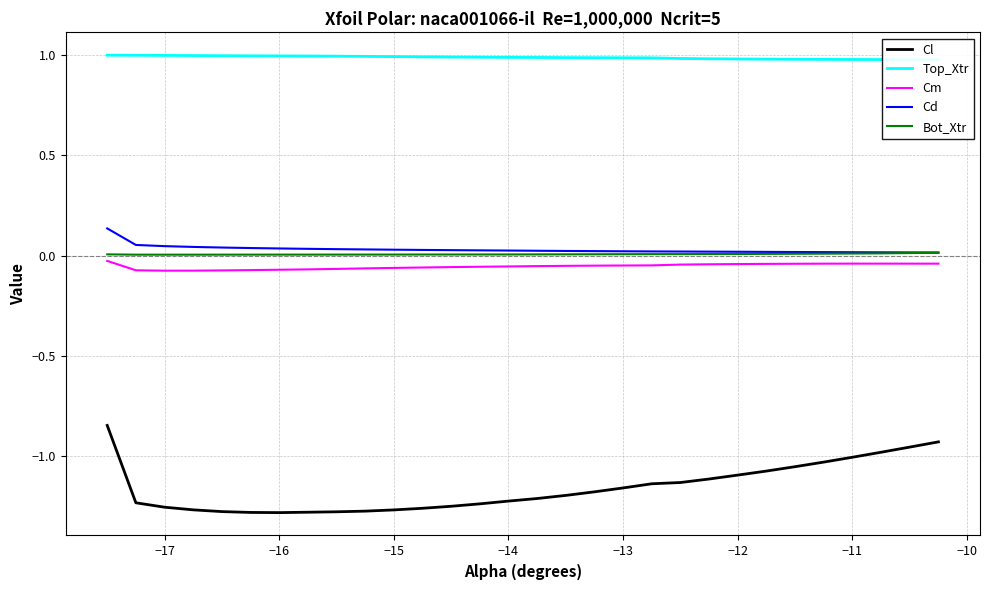

True or false: Bot_Xtr and Cl intersect in this chart.

False